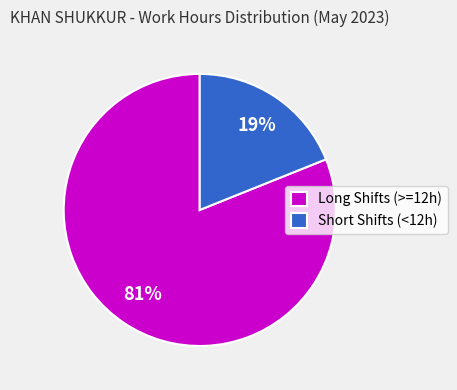

To the nearest percent, what is the difference between the Long Shifts (>=12h) and Short Shifts (<12h) slice percentages?

62%